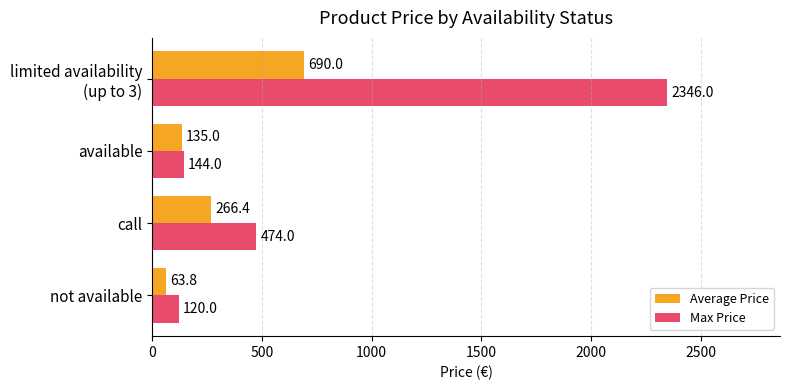

Is it true that Average Price equals 63.8 at not available?

True